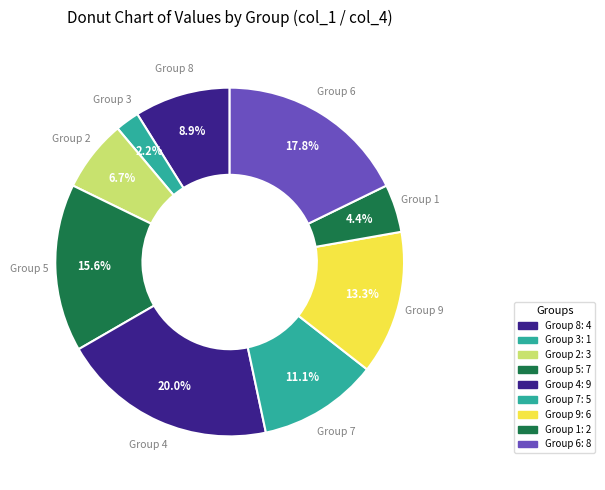

Is there any slice that represents more than half of the pie?

No